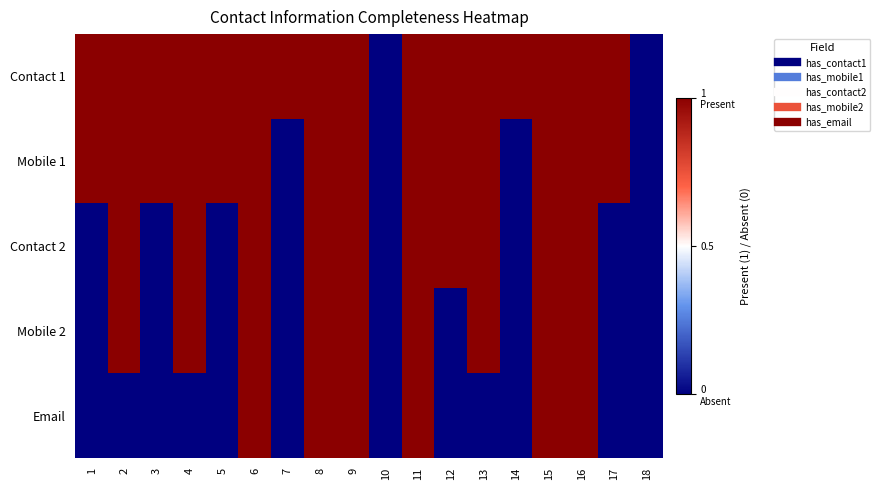

At 13, list the series in order from largest to smallest.

Contact 1, Mobile 1, Contact 2, Mobile 2, Email